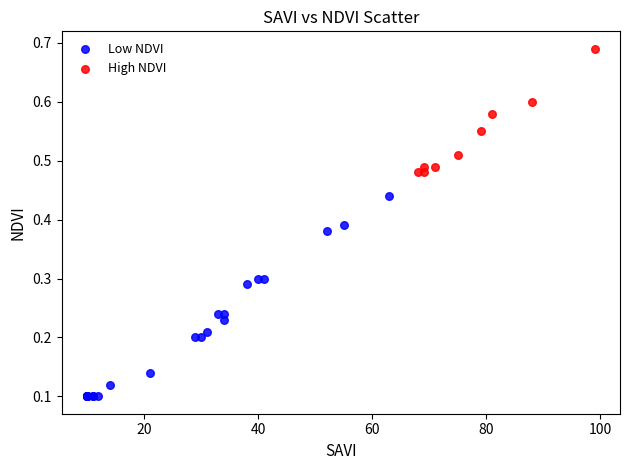

Which series reaches the maximum Y coordinate?

High NDVI